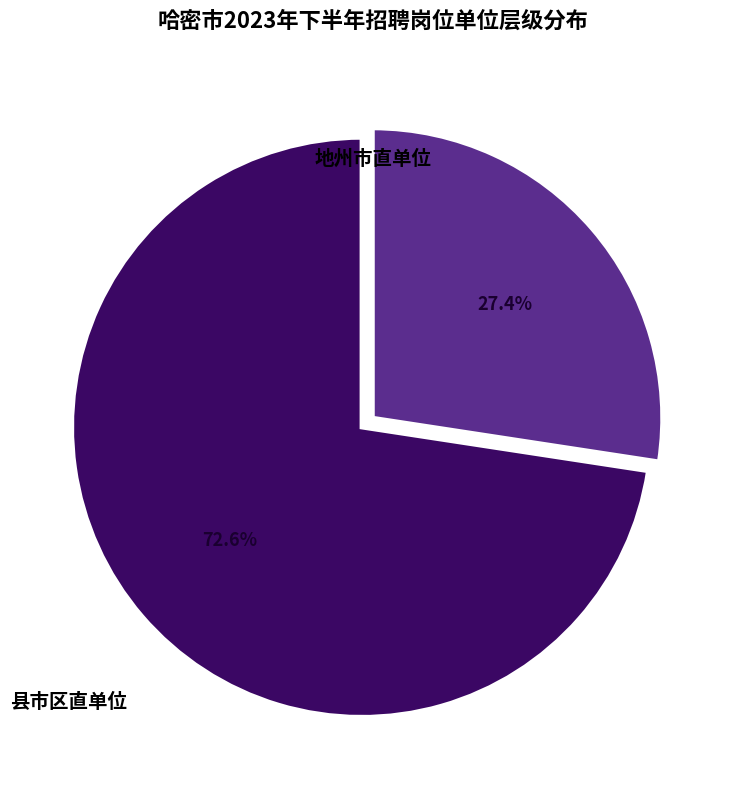

To the nearest percent, what portion does 县市区直单位 represent?

27%